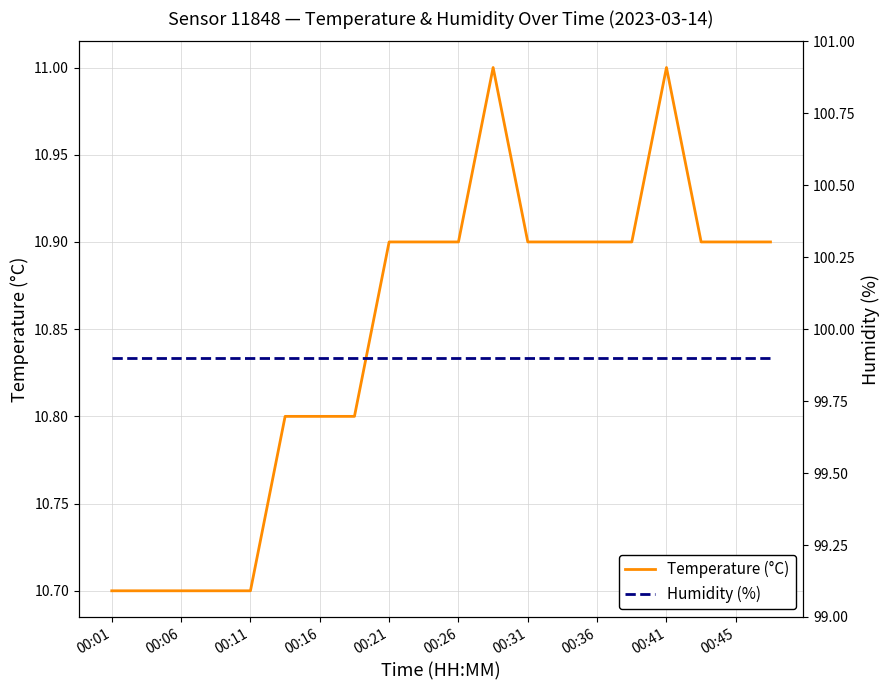

What is the maximum value shown in the chart?

99.9